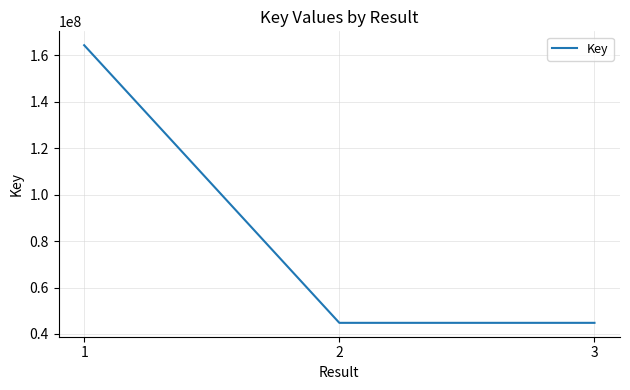

What is the change in value from 1 to 3?

-119639630